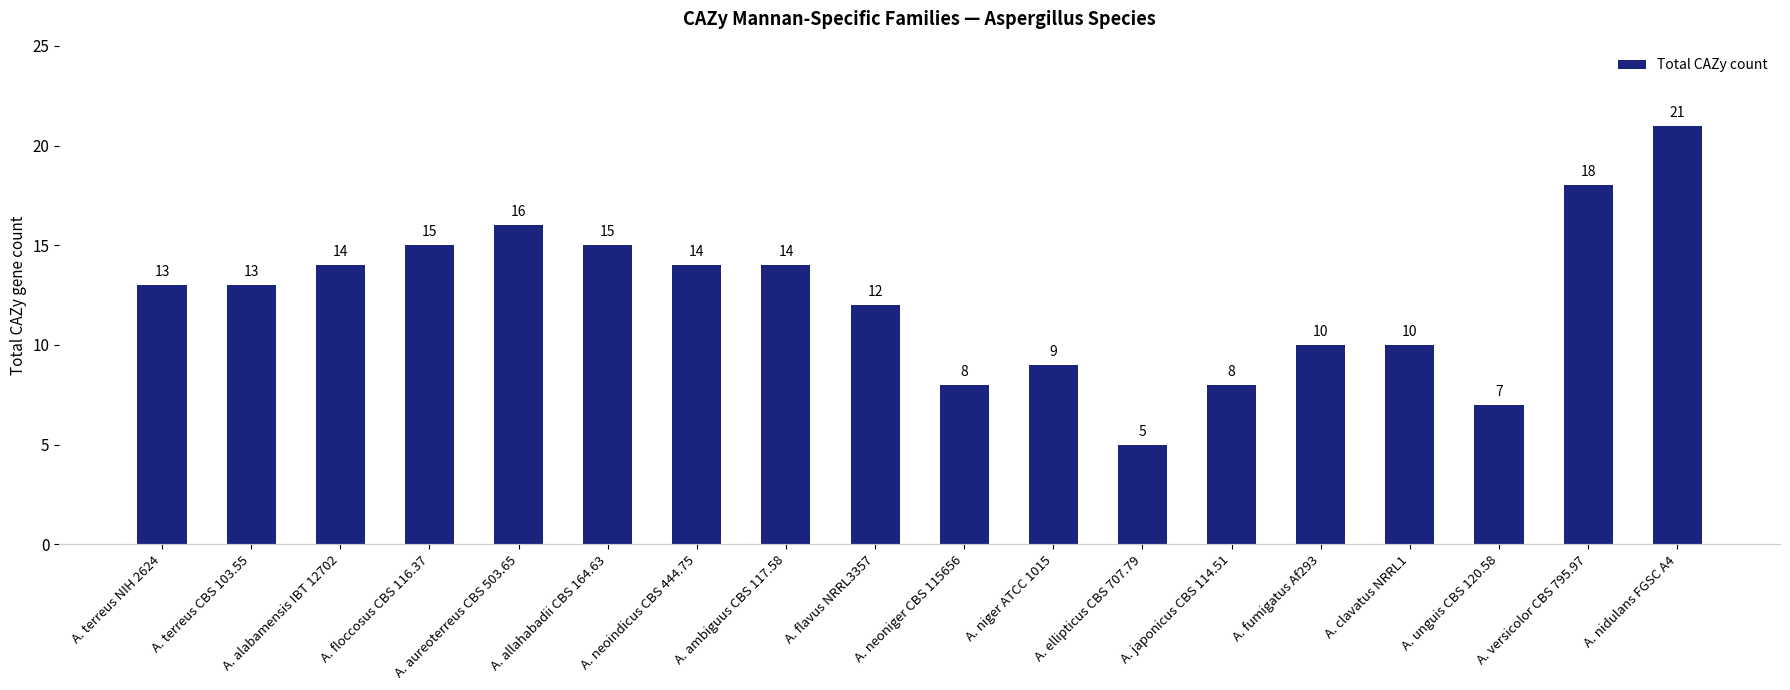

What is the difference between the maximum and minimum values?

16